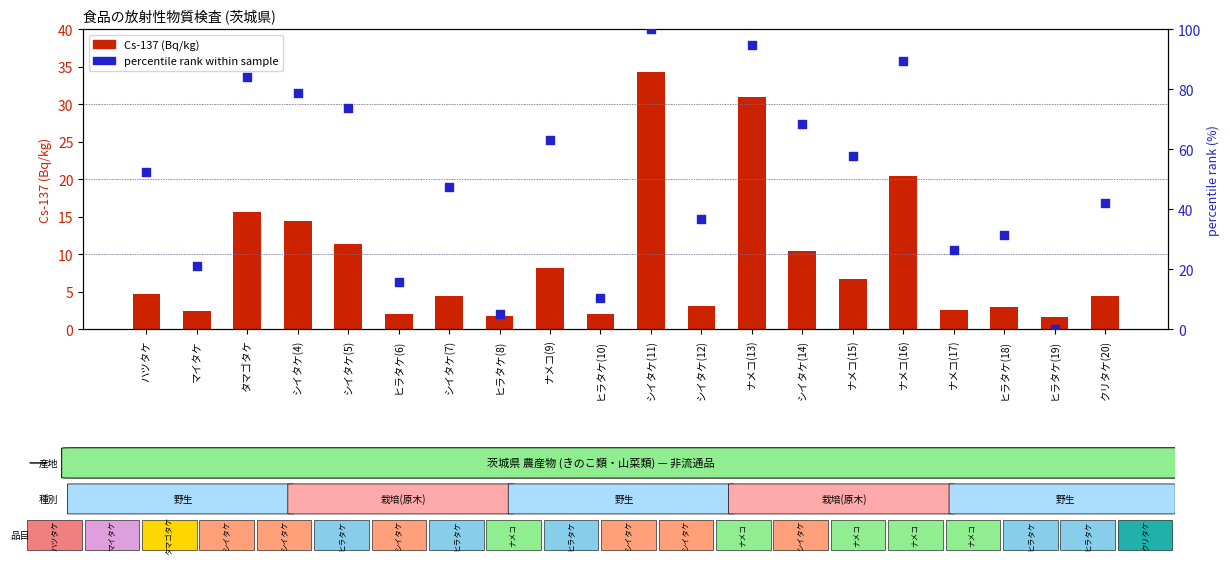

What is the total value across all series at ヒラタケ(6)?

17.9